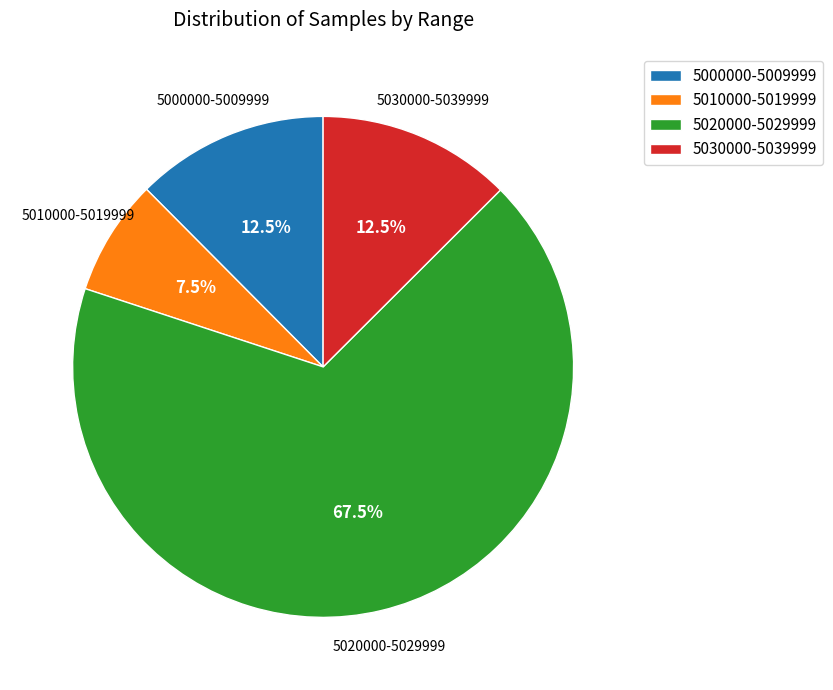

What is the majority slice?

5020000-5029999